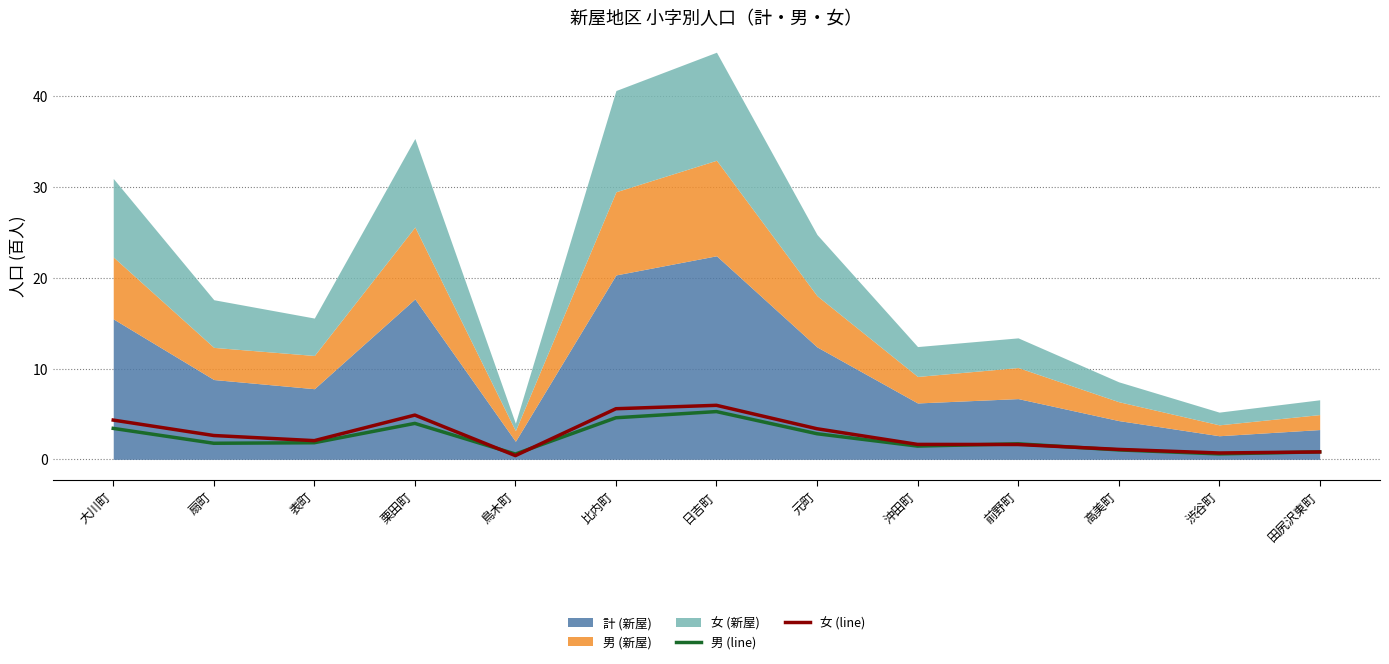

Is it true that 女 (line) equals 1.6 at 前野町?

True